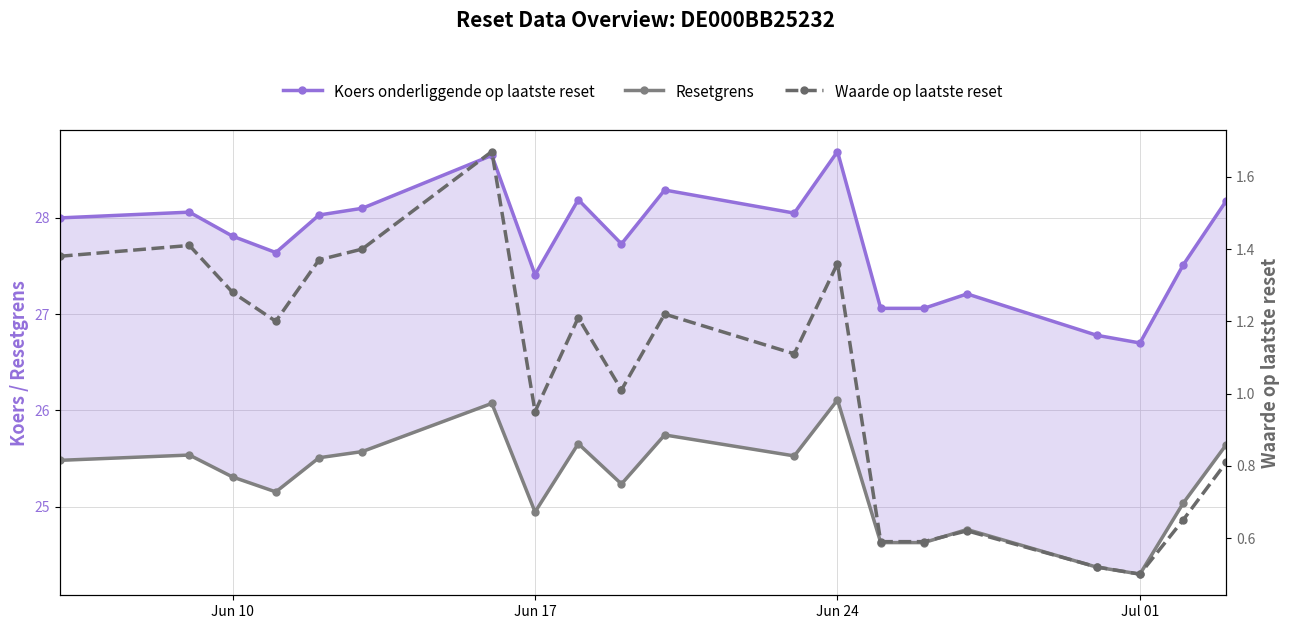

What is the maximum value shown in the chart?

28.7